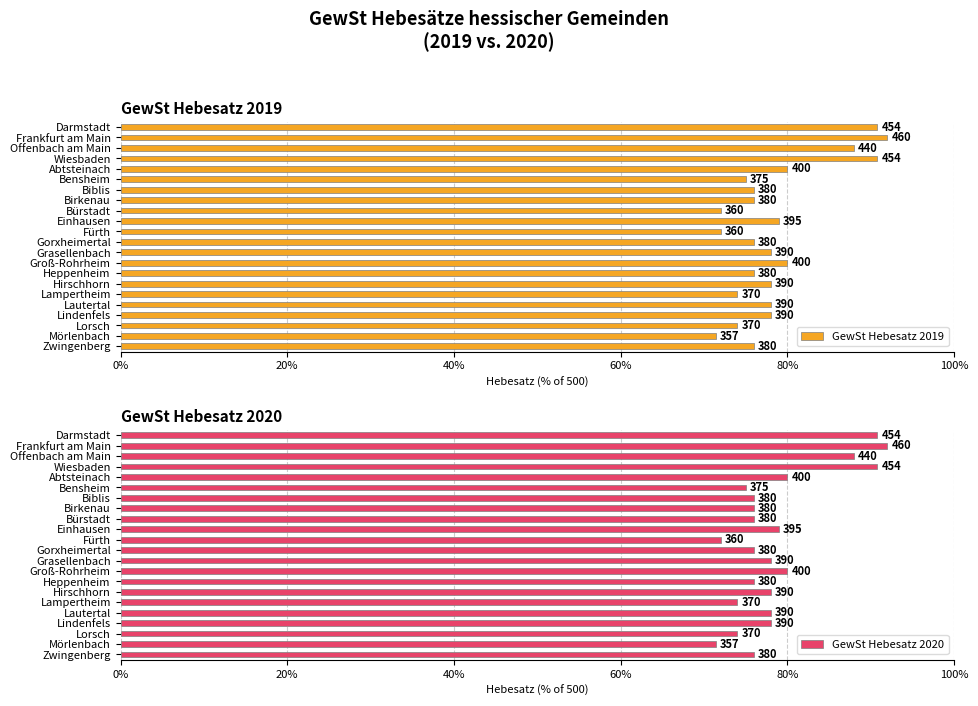

Rank the series by their maximum value, from highest to lowest.

GewSt Hebesatz 2019, GewSt Hebesatz 2020